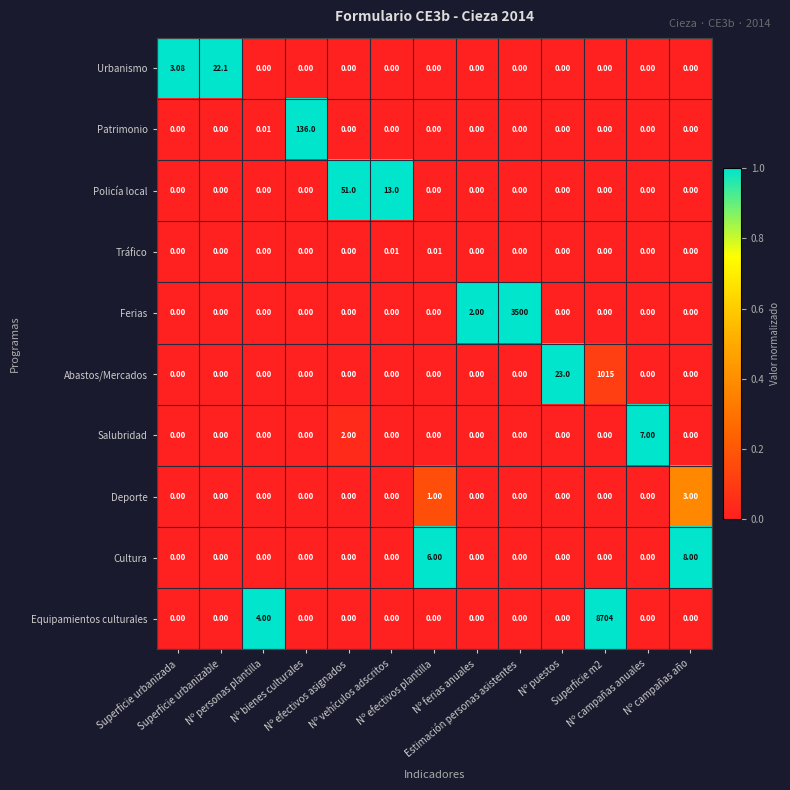

Rank the series by their maximum value, from highest to lowest.

Equipamientos culturales, Ferias, Abastos/Mercados, Patrimonio, Policía local, Urbanismo, Cultura, Salubridad, Deporte, Tráfico